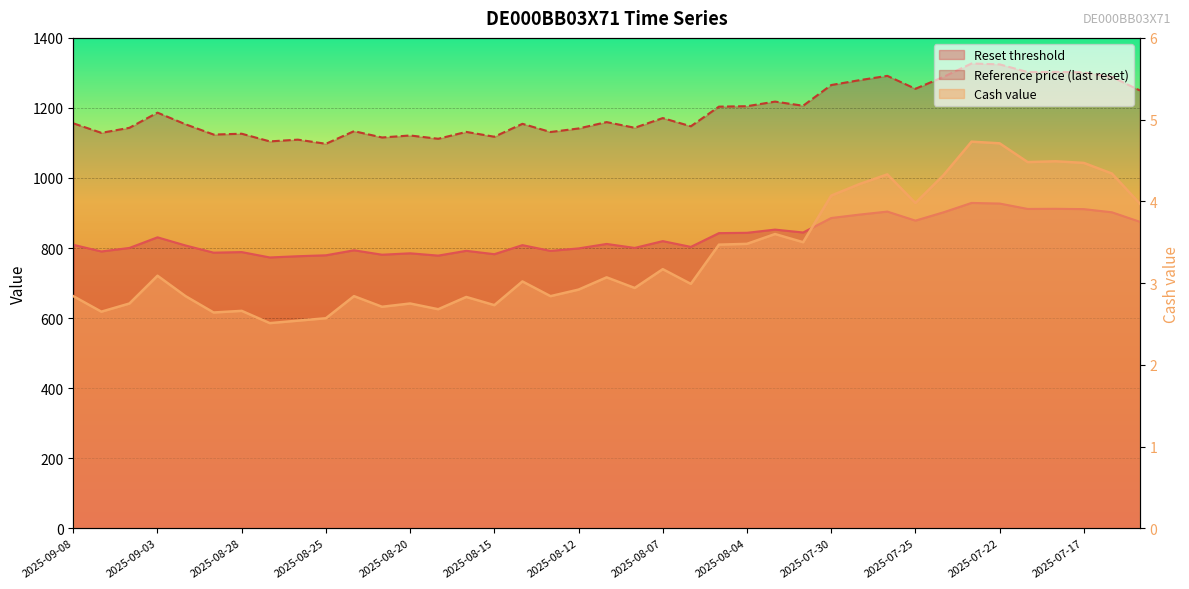

What is the label of the 4th point from the right?

2025-07-18